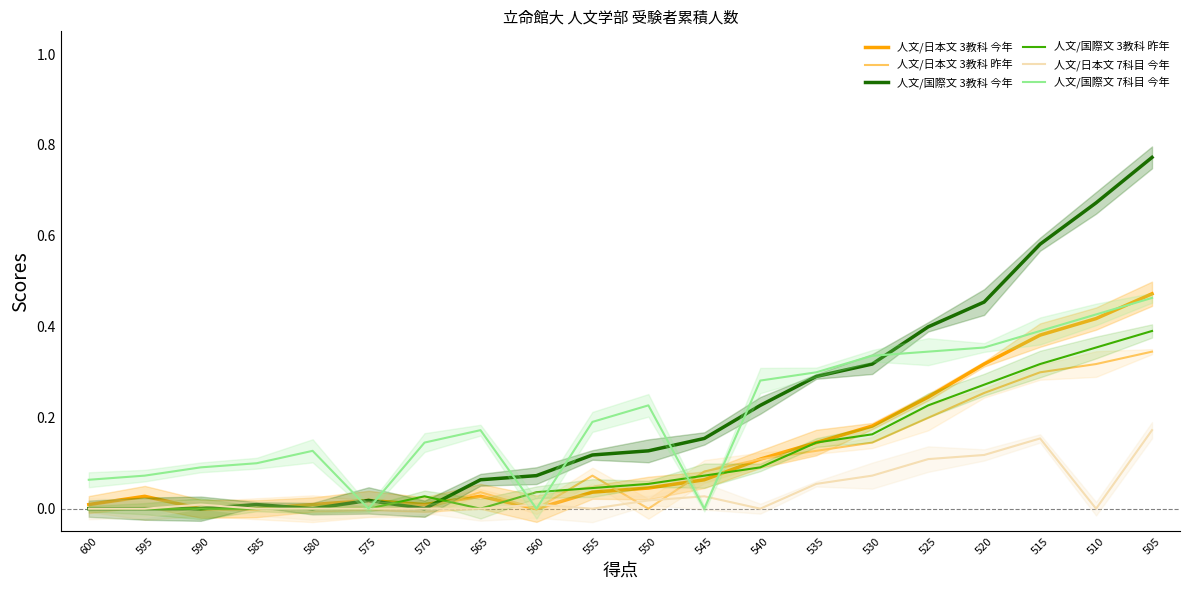

Which series has the largest total across all categories?

人文/国際文 3教科 今年